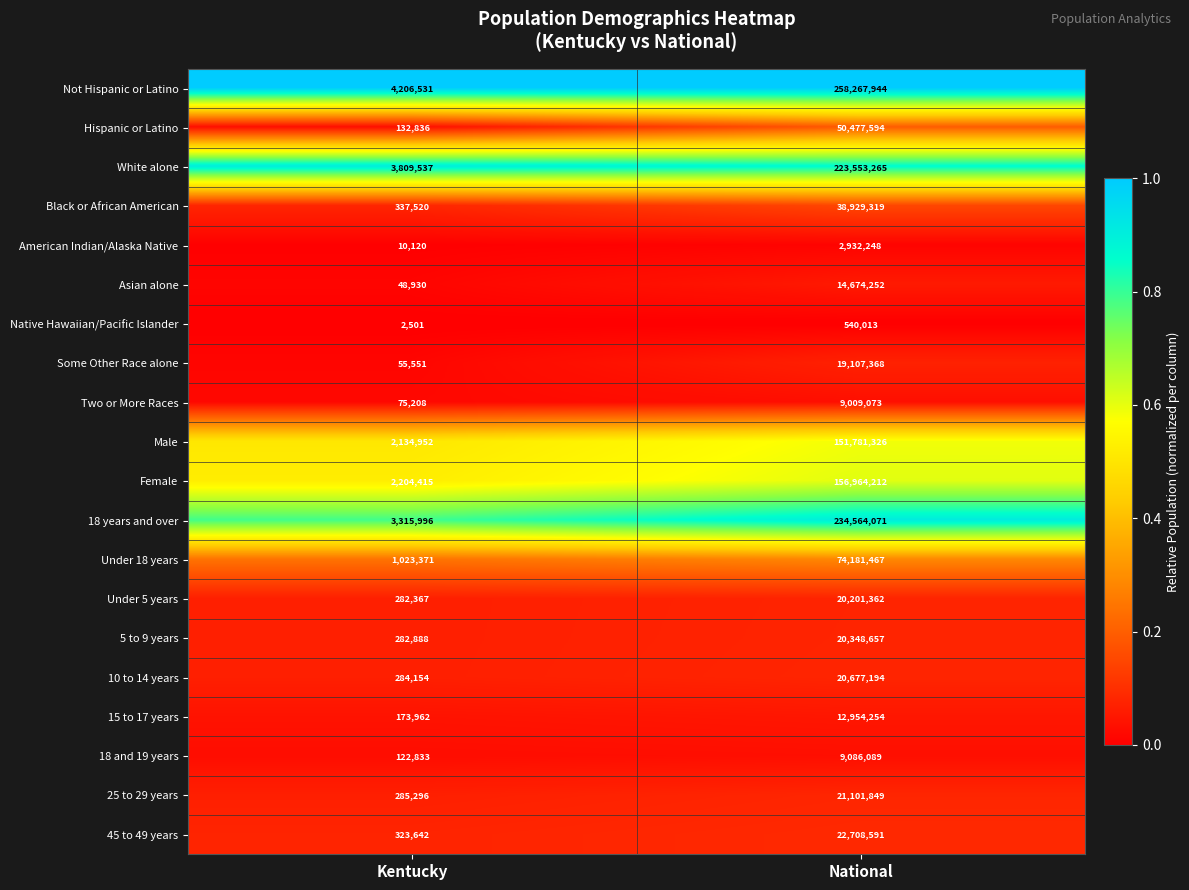

What is the lowest value of the Male series?

2134952